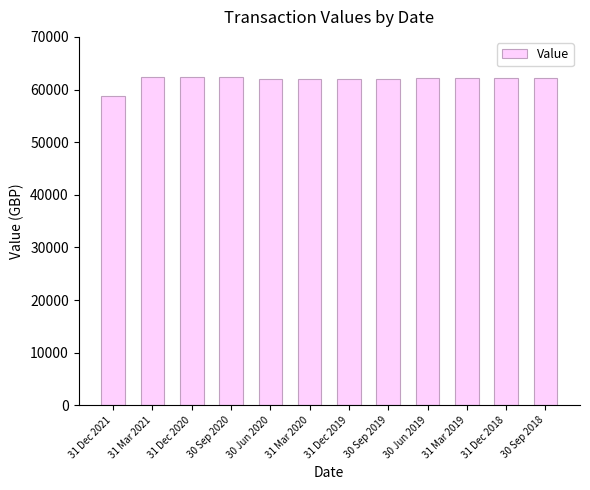

What is the label of the 8th bar from the left?

30 Sep 2019